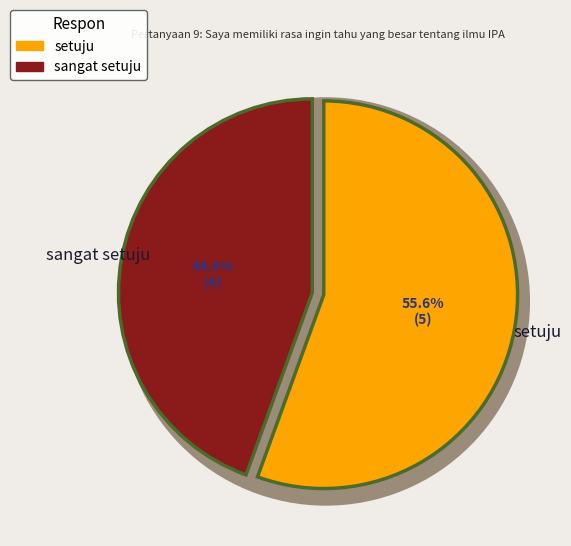

What is the largest slice in the pie chart?

setuju